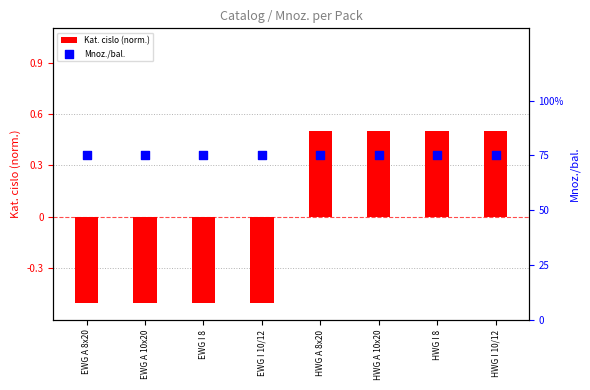

Which series has the largest total across all categories?

Mnoz./bal.